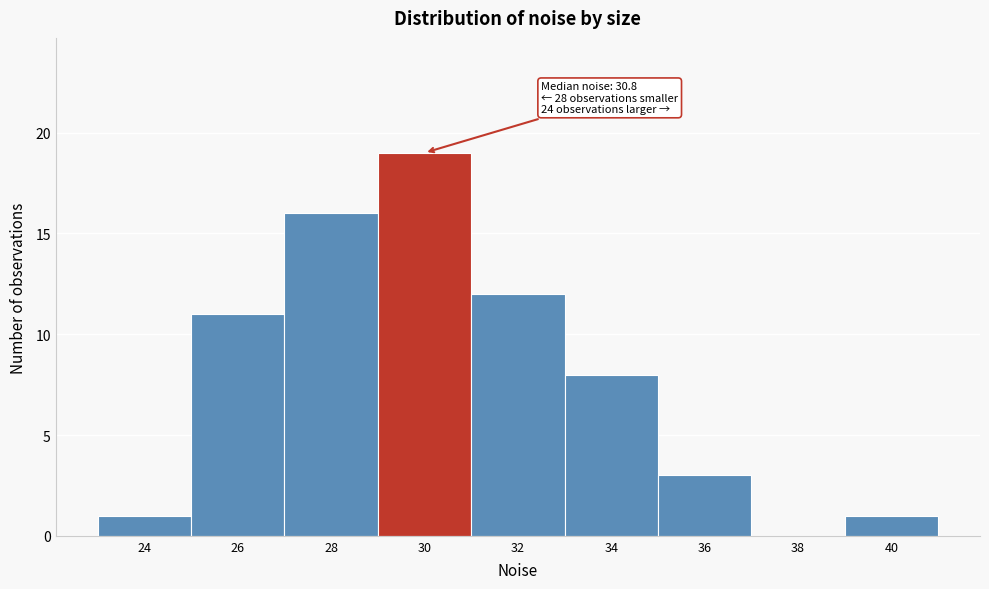

Reading left to right, extract all data points from this chart.

24=1	26=11	28=16	30=19	32=12	34=8	36=3	38=0	40=1